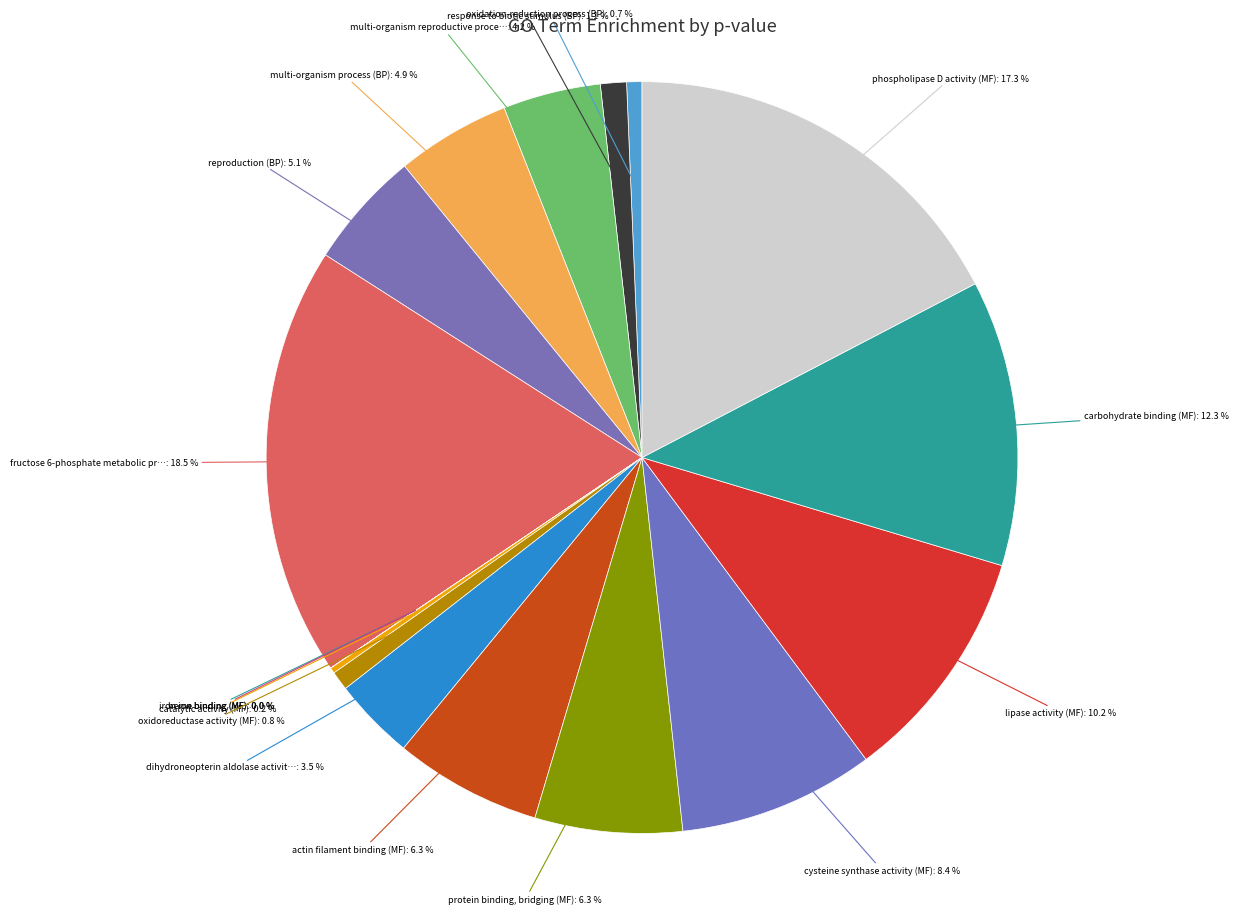

Is there a majority slice in this chart?

No